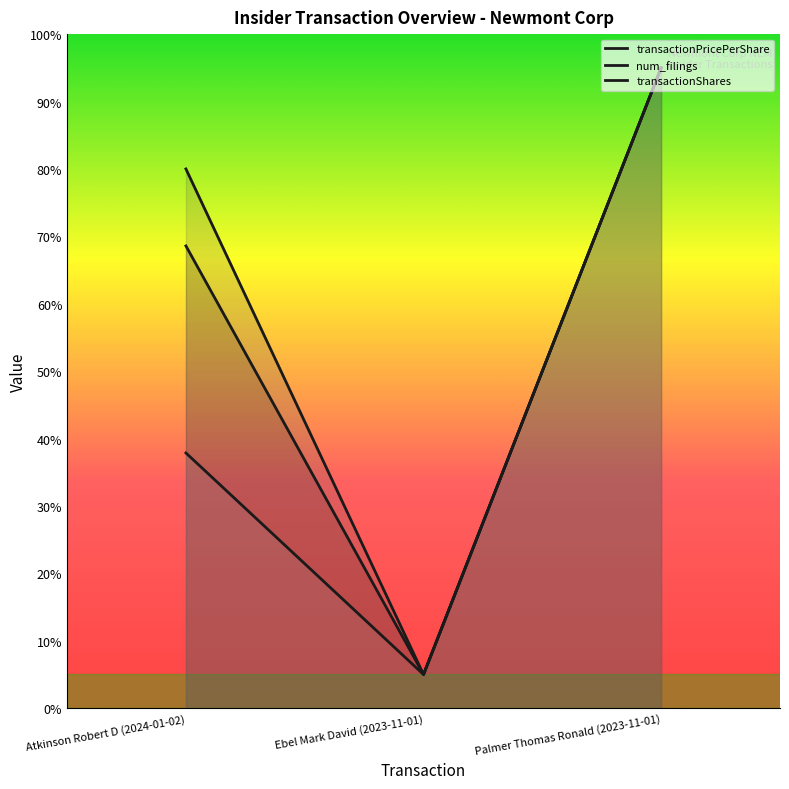

What position from the left is Atkinson Robert D (2024-01-02)?

1